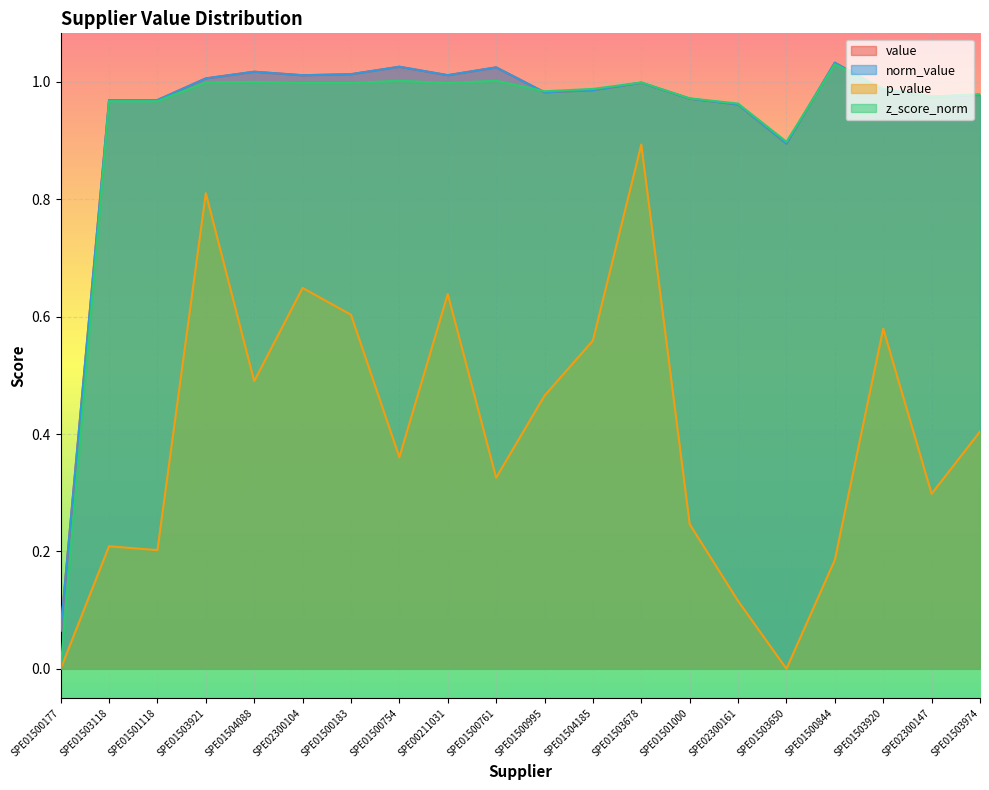

Is it true that norm_value equals 1.0 at SPE01503118?

True